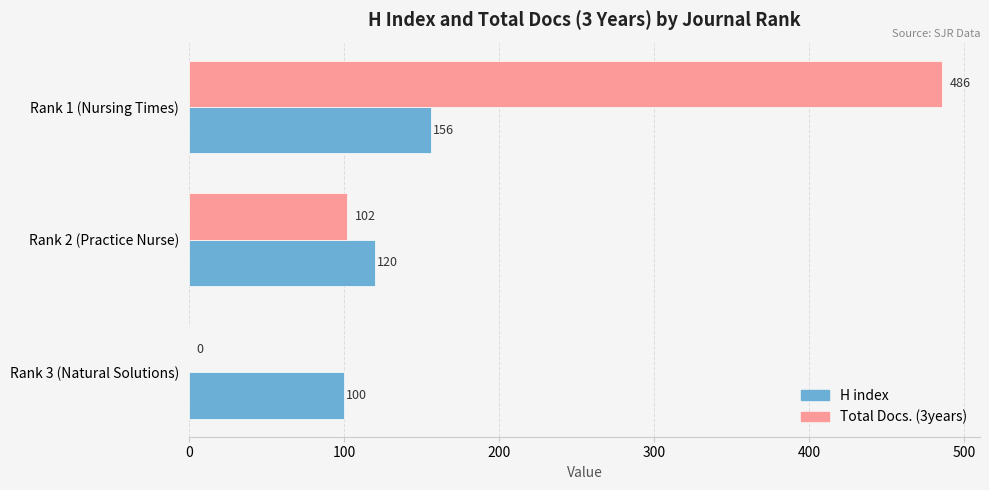

What is the maximum value for H index?

156